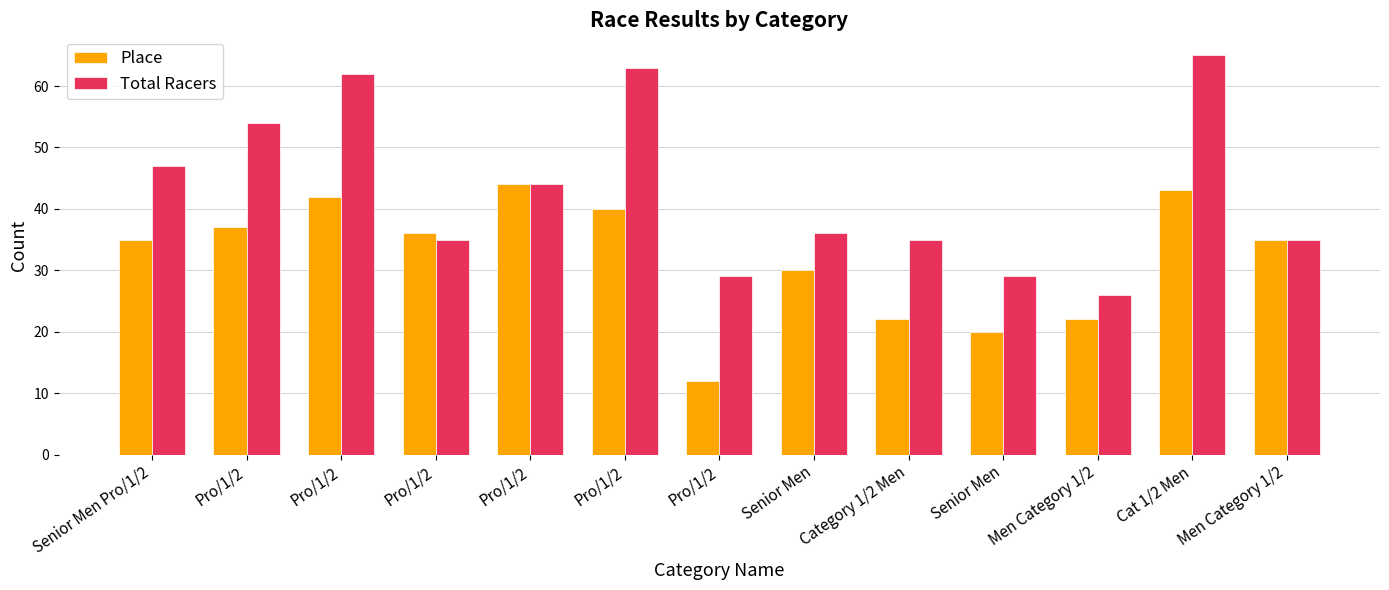

At which label does Total Racers reach its minimum?

Men Category 1/2